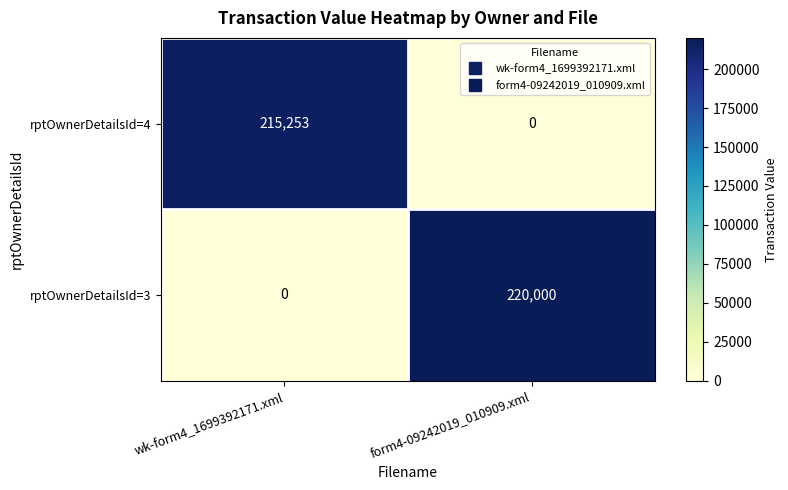

List the series in order of their peak value, lowest first.

rptOwnerDetailsId=4, rptOwnerDetailsId=3